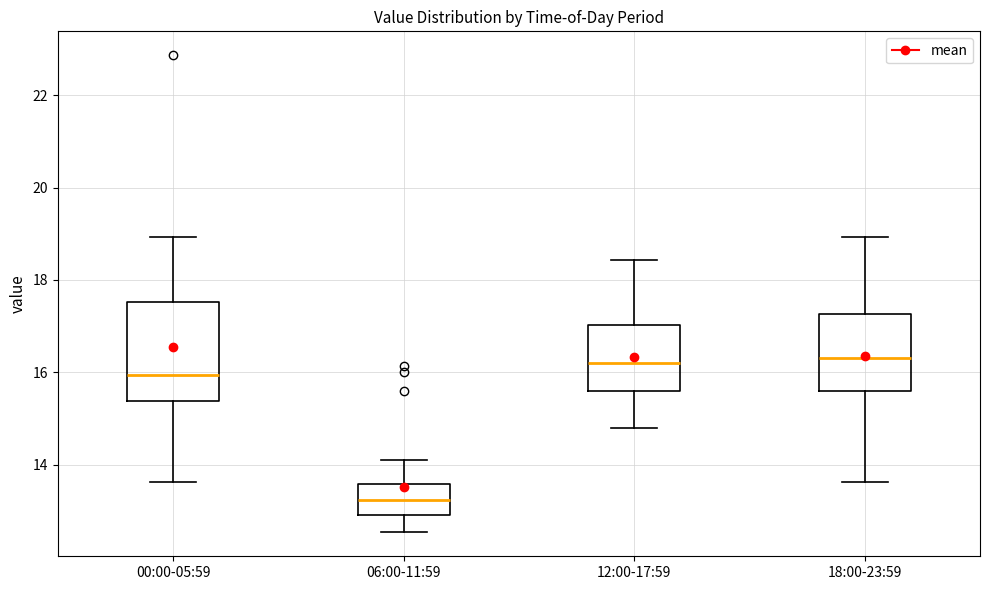

Reading left to right, transcribe this box plot: for each box, give where its median line is, the range the box spans, and where its two whiskers end, as read against the y-axis. The values are not printed on the chart, so give them approximately, as read against the axis.

00:00-05:59: median 16.0, box 15.4 to 17.6, whiskers 13.6 to 19.0
06:00-11:59: median 13.2, box 13.0 to 13.6, whiskers 12.6 to 14.2
12:00-17:59: median 16.2, box 15.6 to 17.0, whiskers 14.8 to 18.4
18:00-23:59: median 16.4, box 15.6 to 17.2, whiskers 13.6 to 19.0